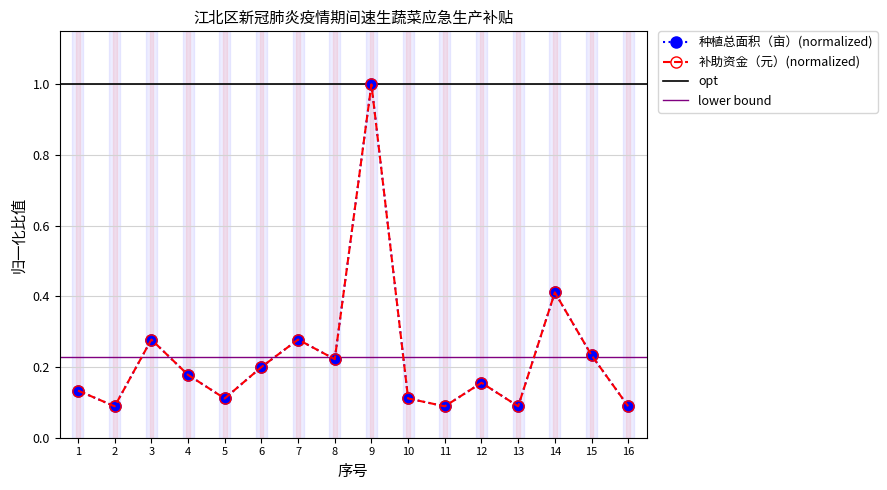

Between 12 and 16, which series saw the biggest shift?

种植总面积（亩）